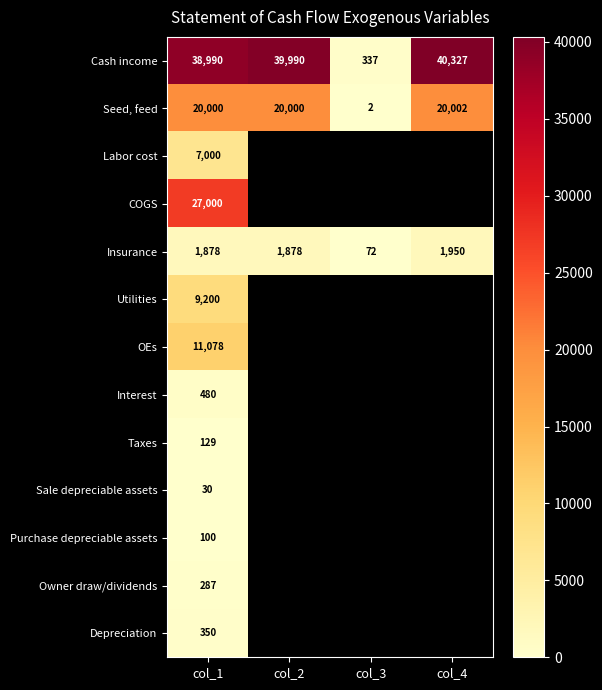

What is the spread (max minus min) of values at col_1?

38960